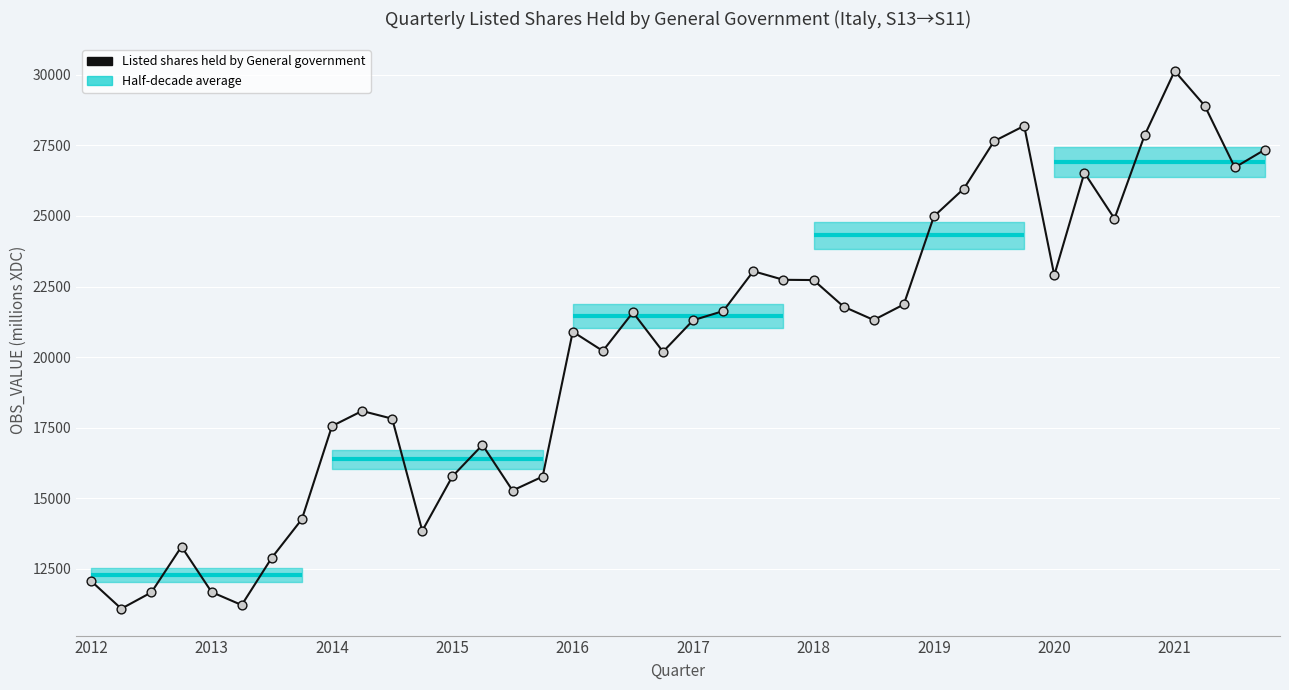

What is the change in value from 21 to 24?

+1098